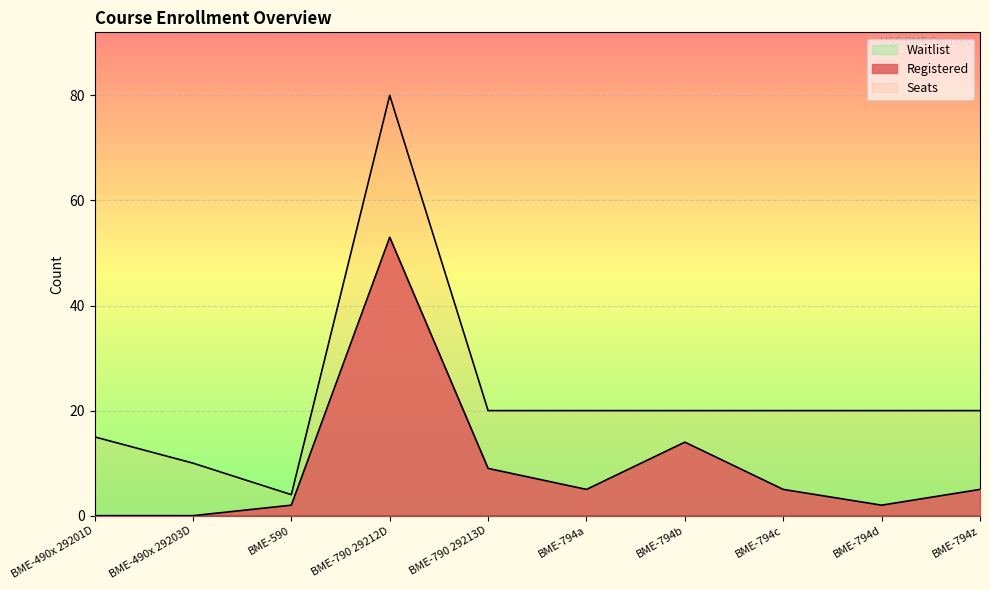

What is the total value across all series at BME-790 29212D?

133